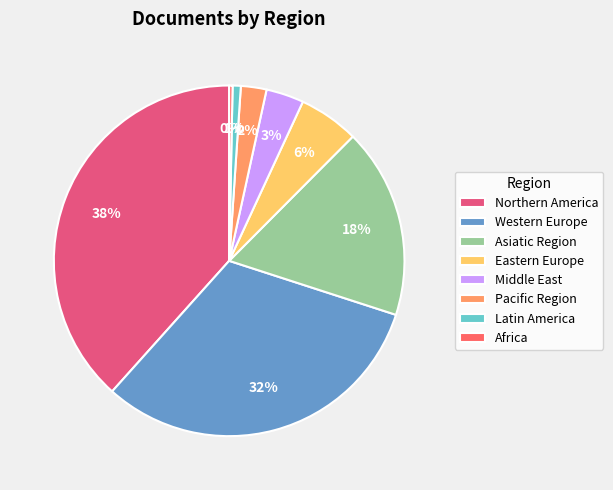

Count the number of slices in the pie.

8